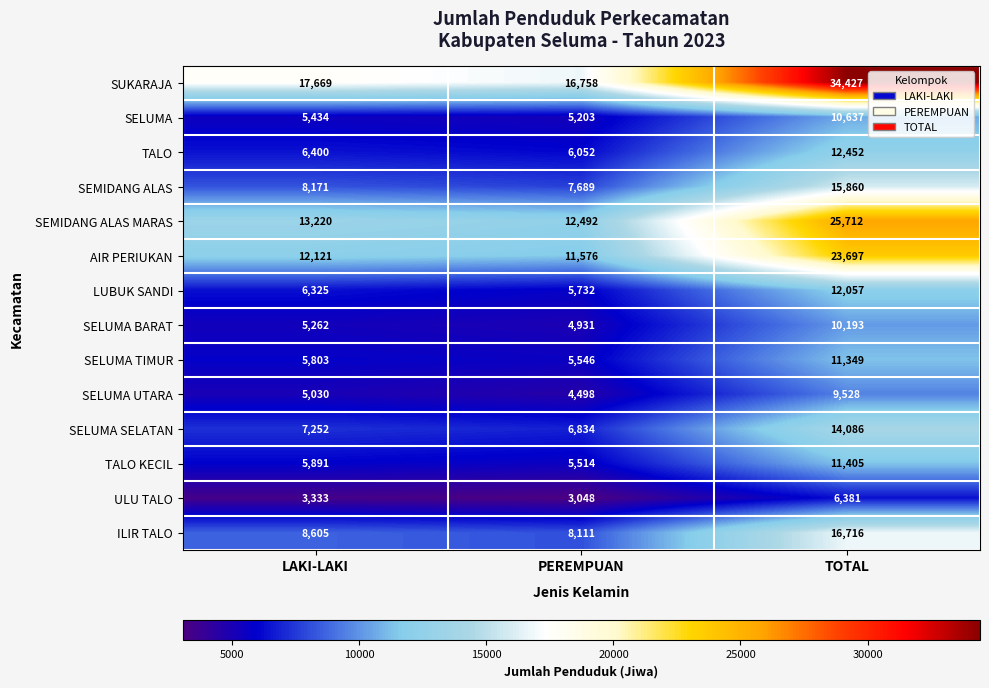

What is the sum of the SEMIDANG ALAS MARAS values at TOTAL and LAKI-LAKI?

38932